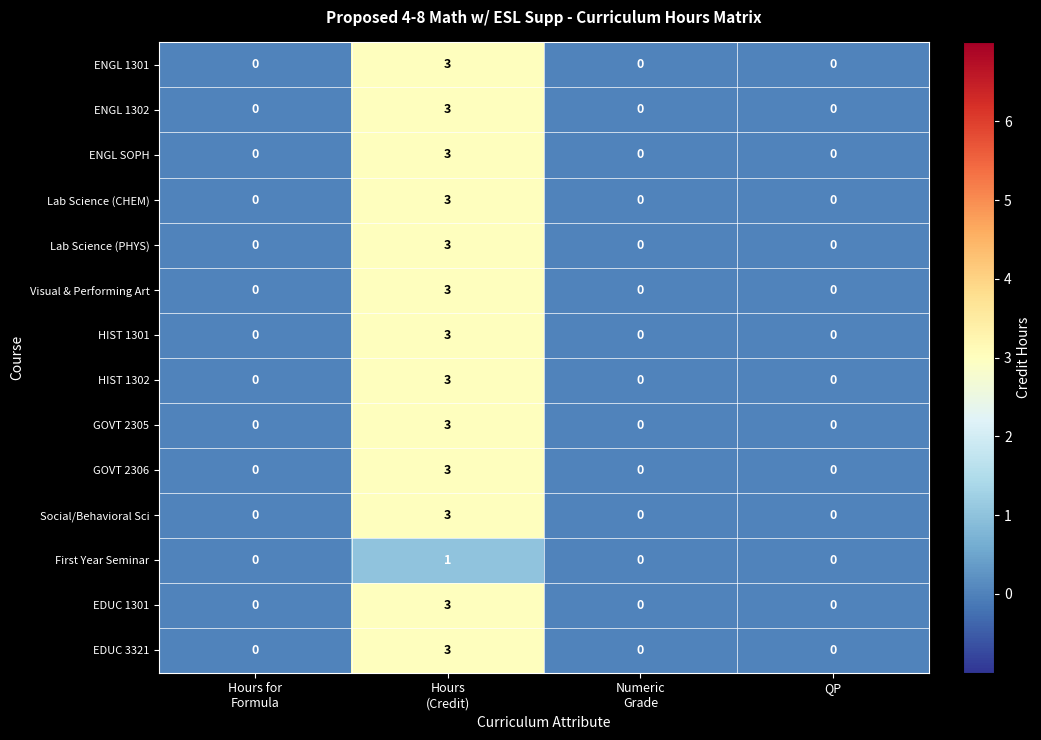

At which category is the sum across all series the highest?

Hours
(Credit)